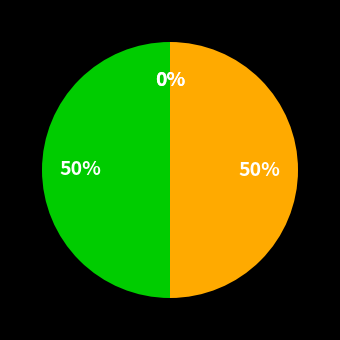

What is the smallest slice in the pie chart?

2024-02-01